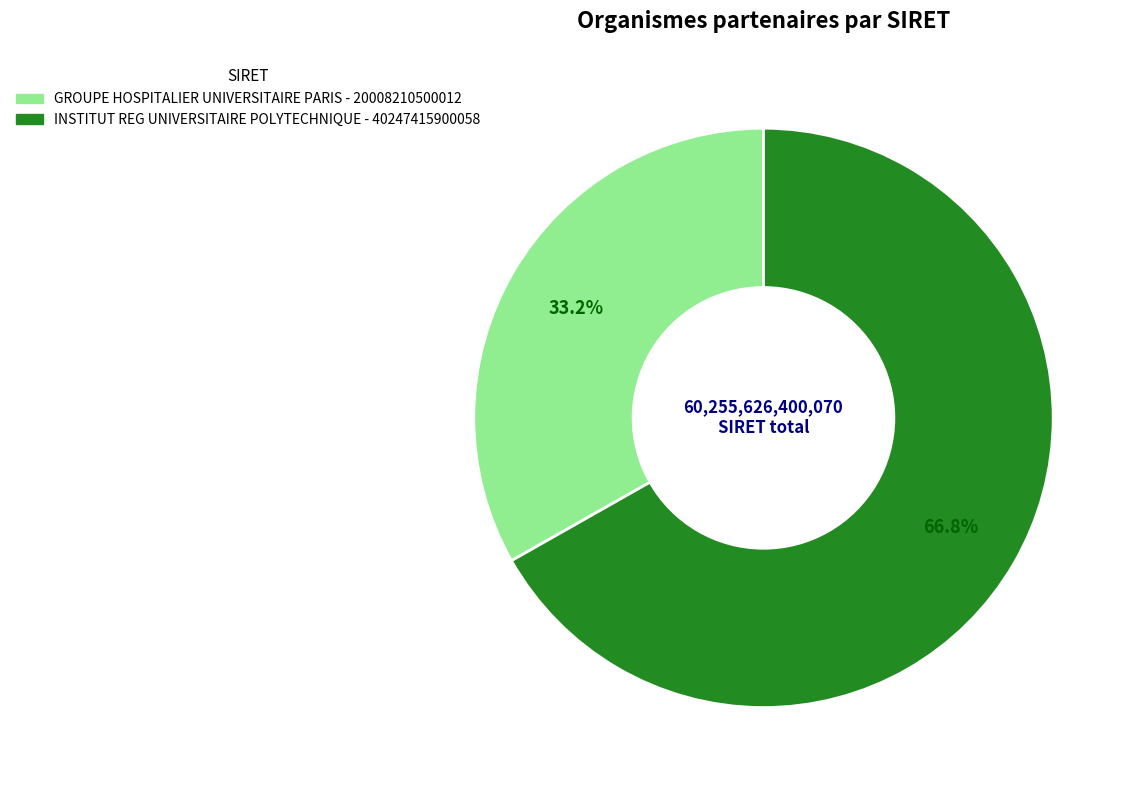

Is the sum of INSTITUT REG UNIVERSITAIRE POLYTECHNIQUE and GROUPE HOSPITALIER UNIVERSITAIRE PARIS greater than half?

Yes